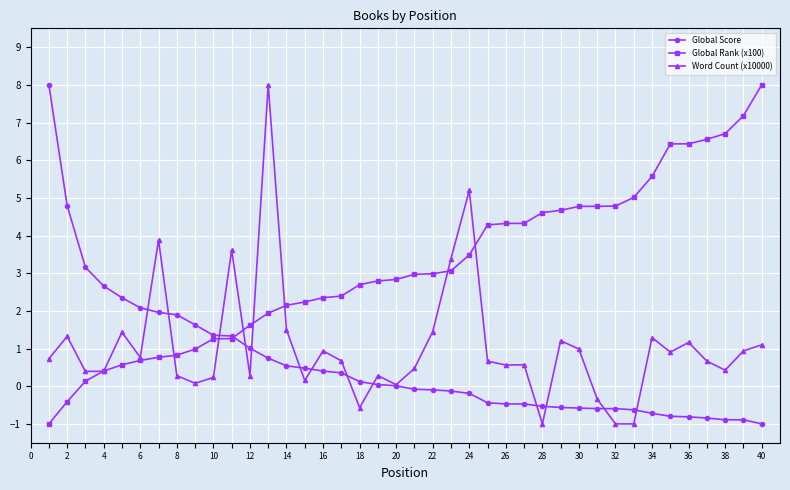

Does the chart display data point markers on the line(s)?

Yes